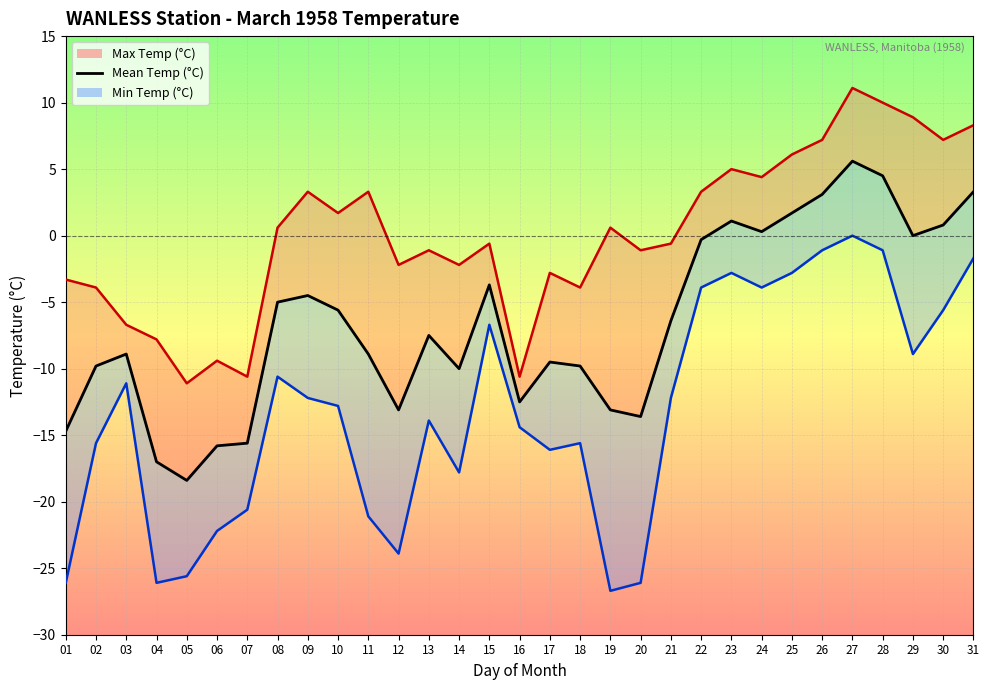

List the labels in order of value, smallest first.

05, 04, 06, 07, 01, 20, 12, 19, 16, 14, 02, 18, 17, 03, 11, 13, 21, 10, 08, 09, 15, 22, 29, 24, 30, 23, 25, 26, 31, 28, 27